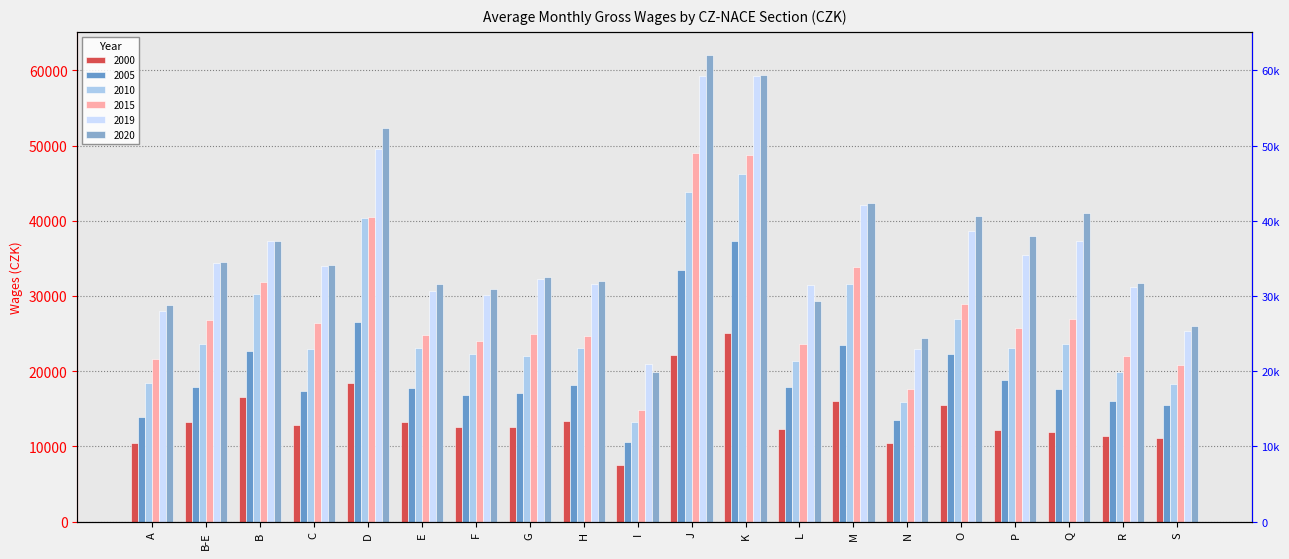

How many categories are shown in the chart?

20